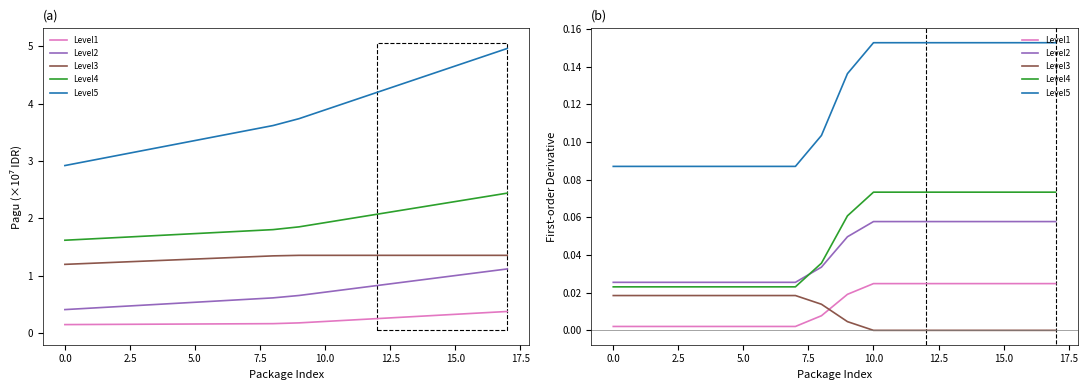

Does the chart display data point markers on the line(s)?

No